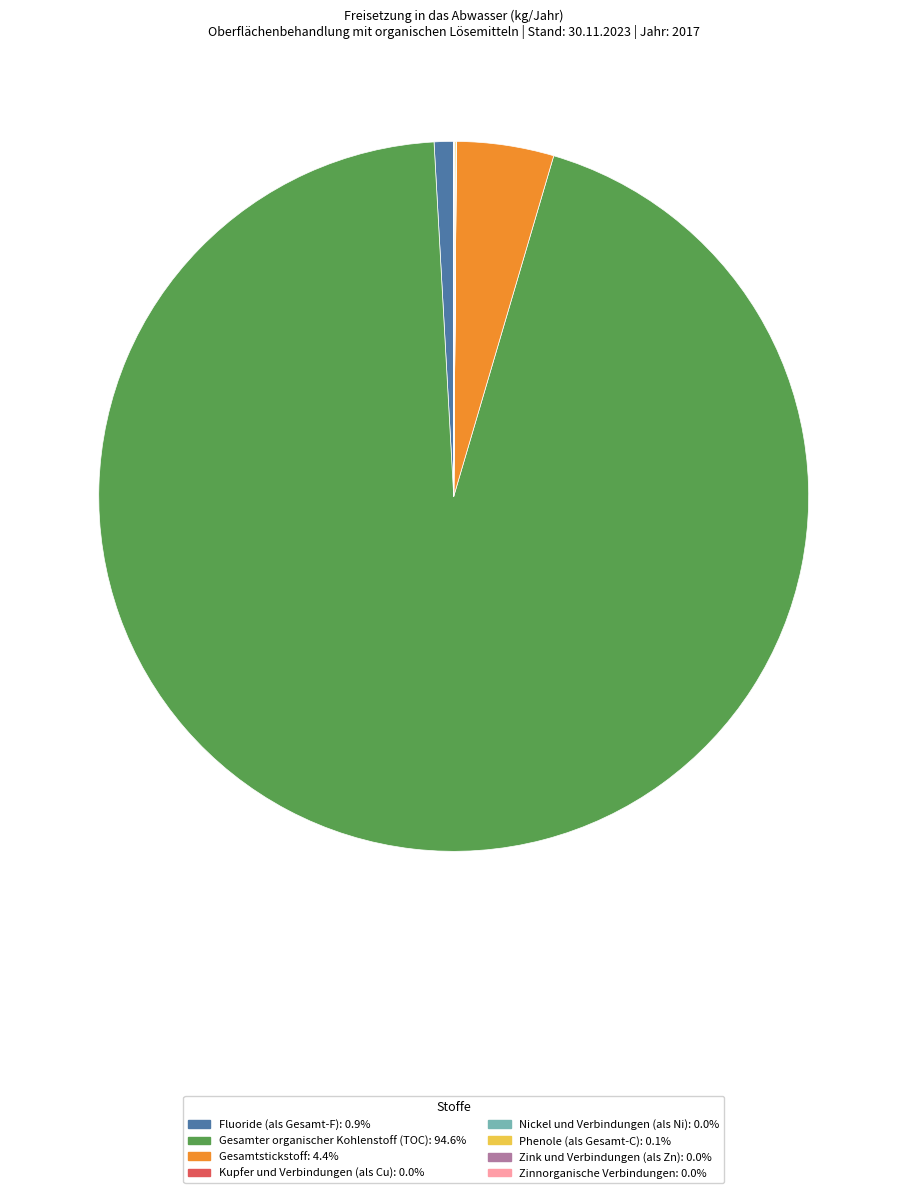

Is there a majority slice in this chart?

Yes